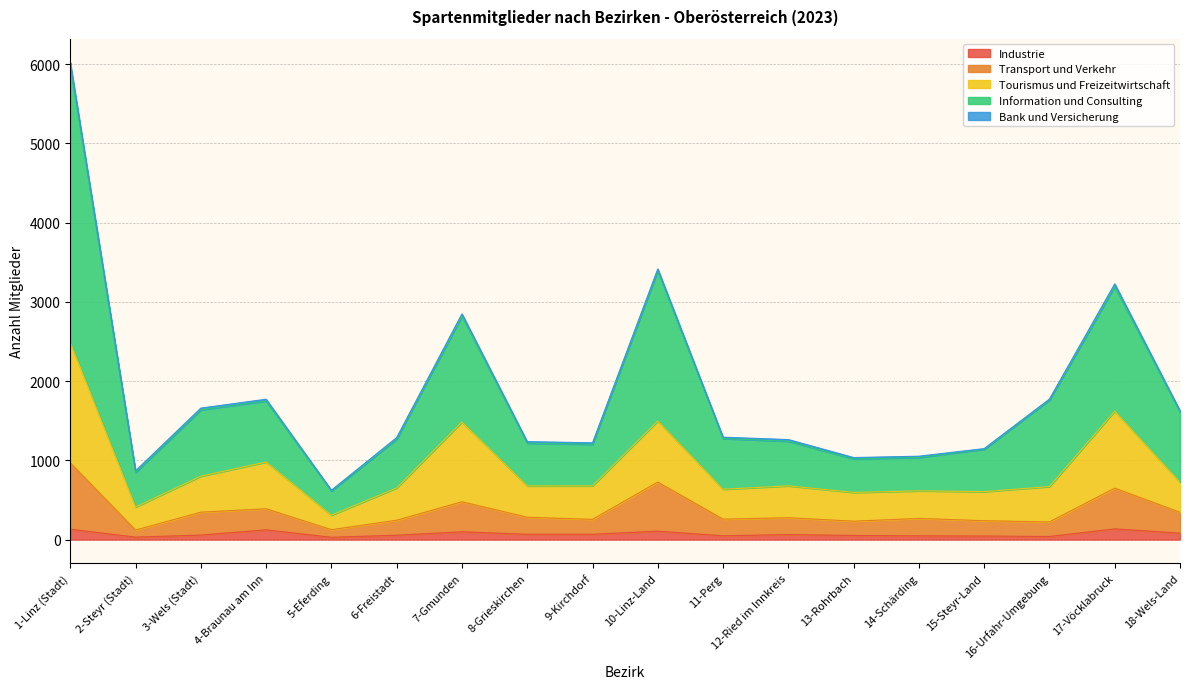

What is the highest value of the Industrie series?

135